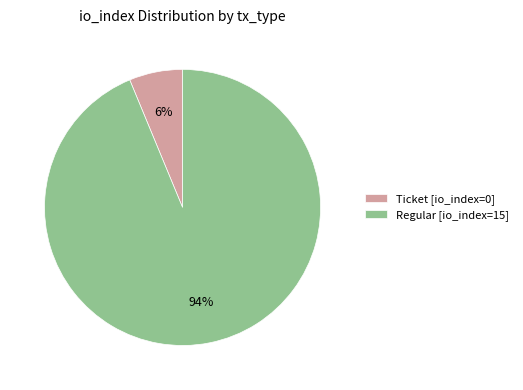

Count the number of slices in the pie.

2